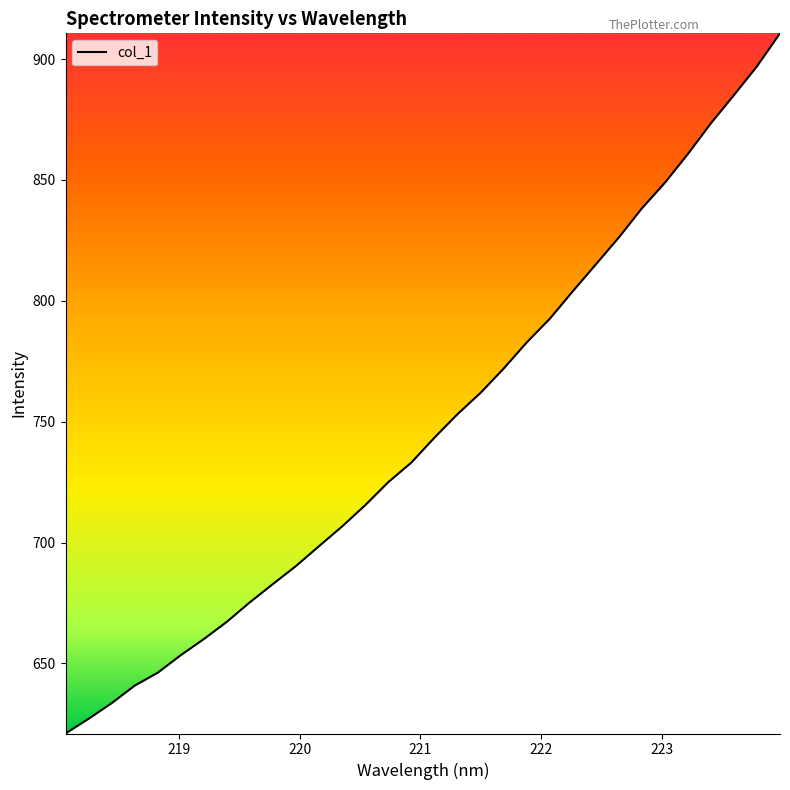

What is the average value?

748.2